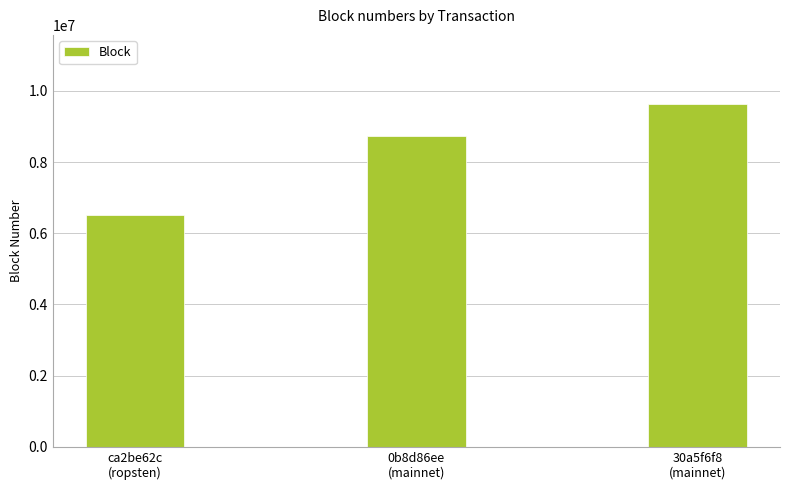

What is the change in value from ca2be62c
(ropsten) to 30a5f6f8
(mainnet)?

+3134322